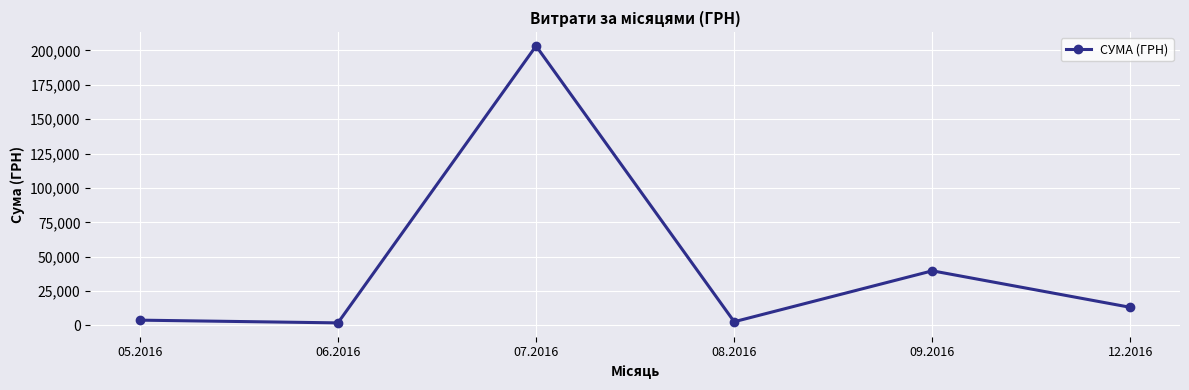

What is the difference between the maximum and minimum values?

201387.9